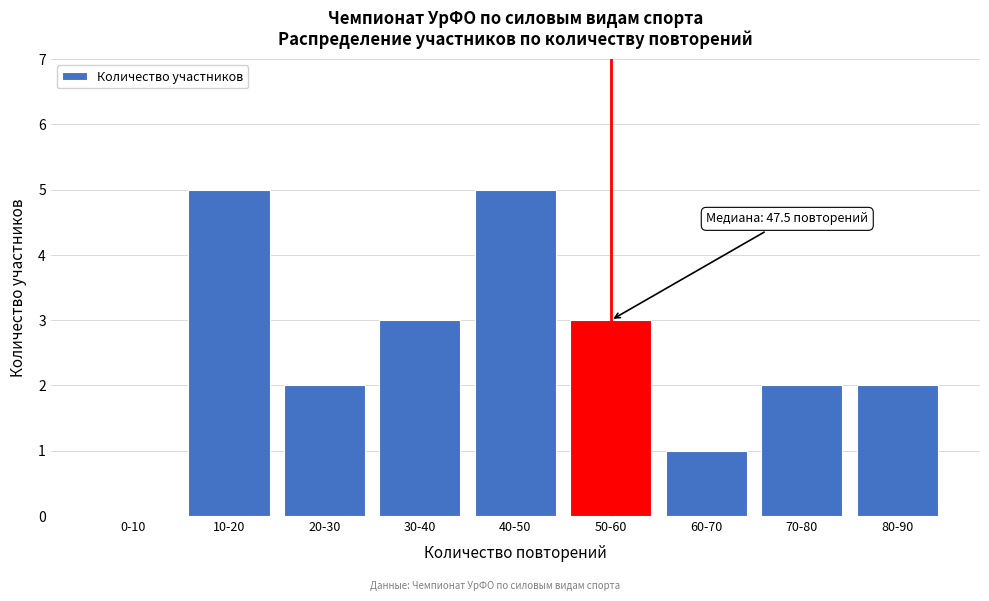

Reading left to right, what are all the values shown in this chart?

0-10=0	10-20=5	20-30=2	30-40=3	40-50=5	50-60=3	60-70=1	70-80=2	80-90=2